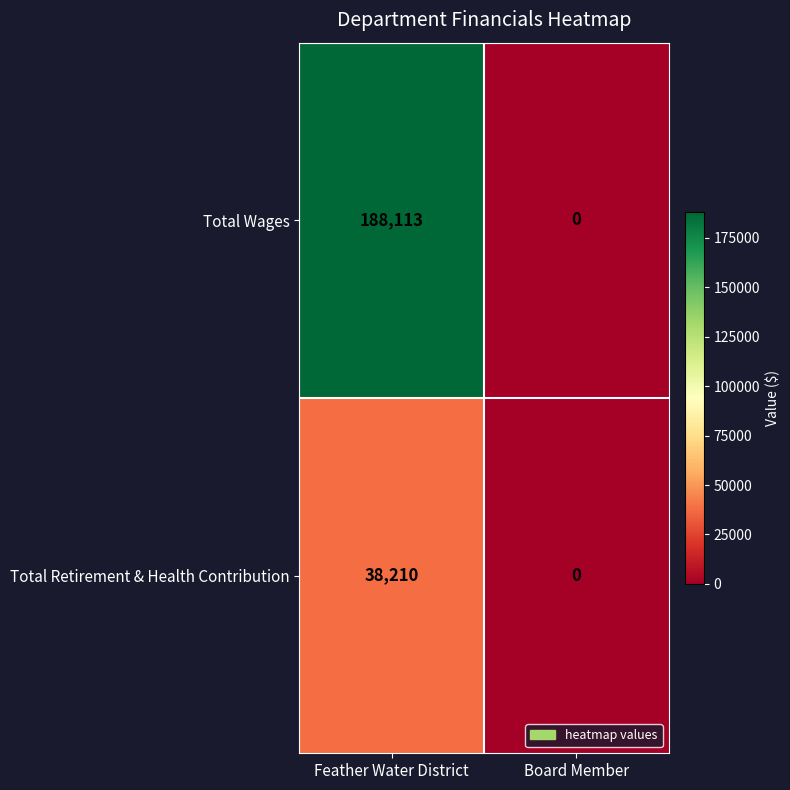

Which series has the largest range (max minus min)?

Total Wages